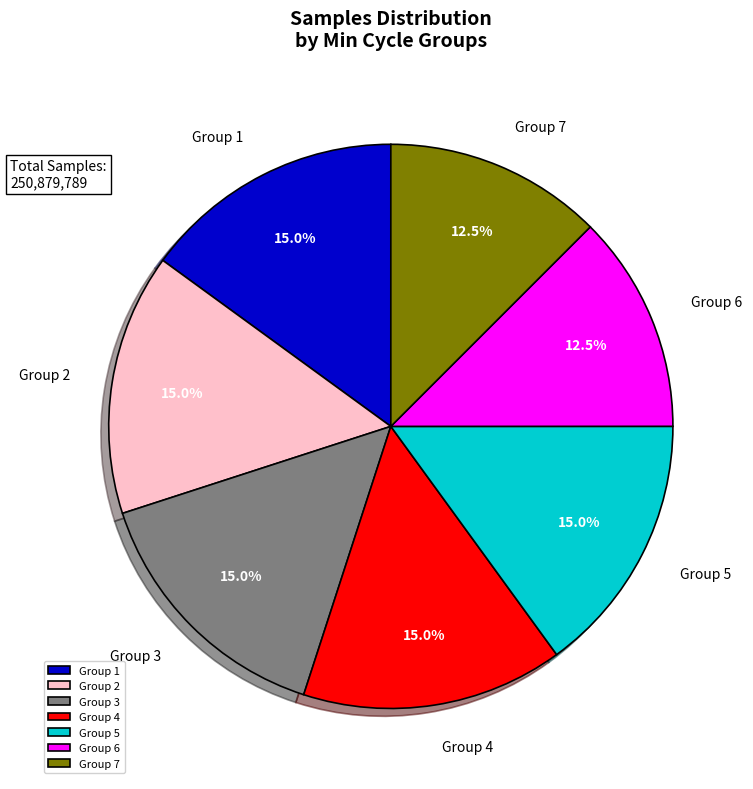

Does Group 6 represent more than half of the total?

No